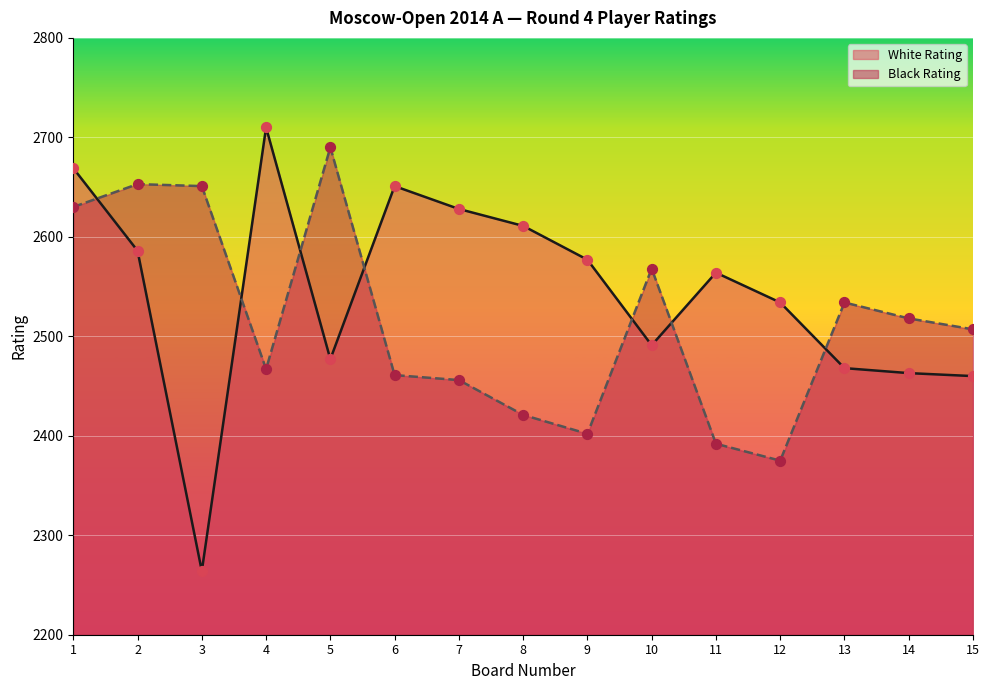

Which series has the largest total across all categories?

White Rating